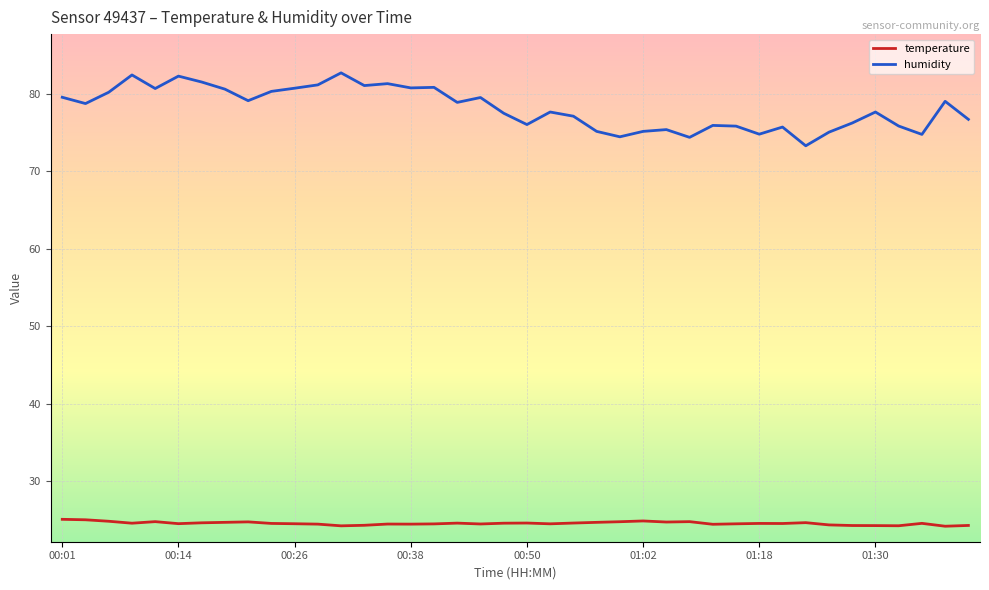

Which series has the largest total across all categories?

humidity